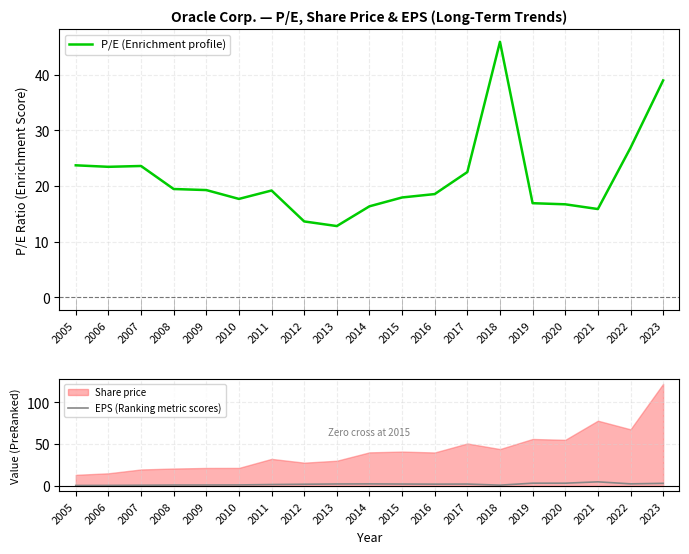

In P/E (Enrichment profile), how many points are higher than both neighbors (excluding endpoints)?

3